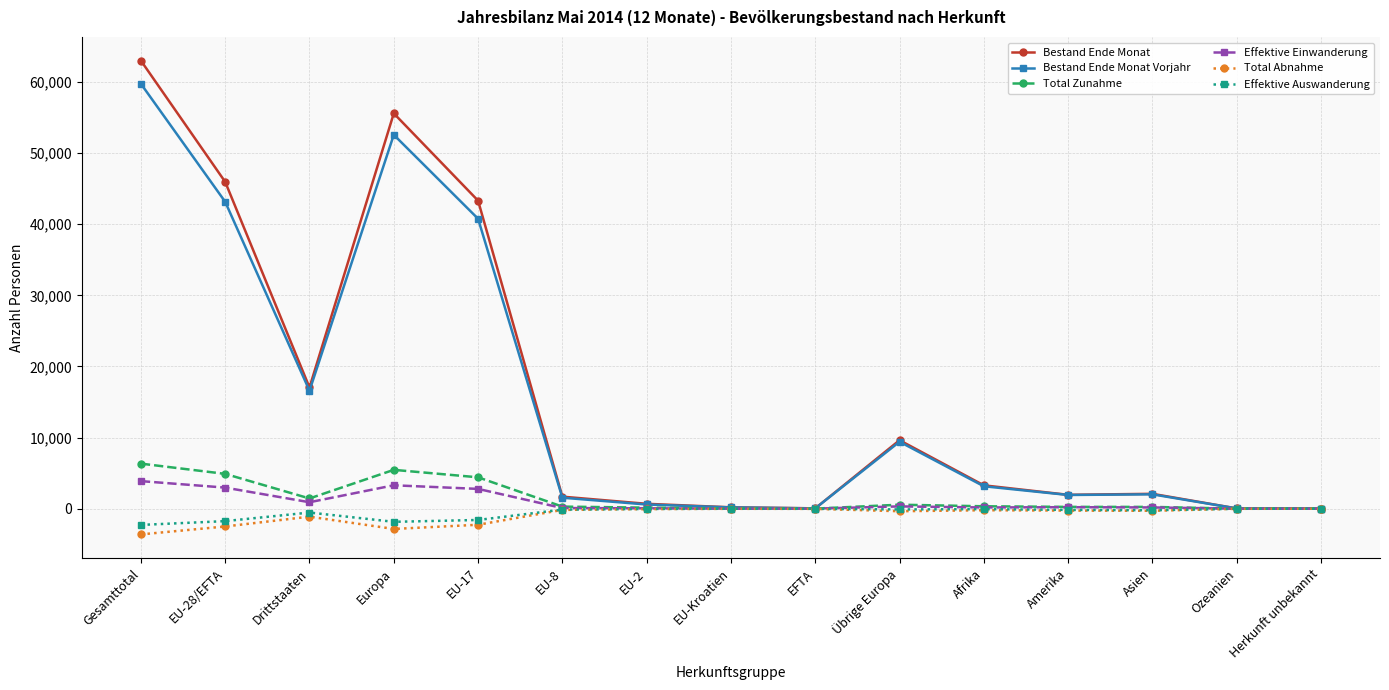

How many lines are shown in the chart?

6